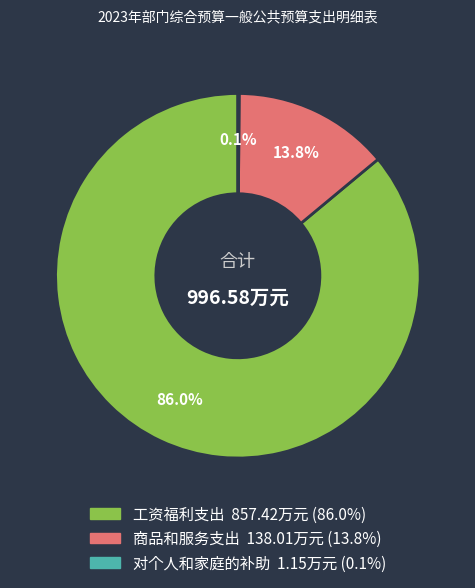

Which slice represents more than half of the pie?

工资福利支出